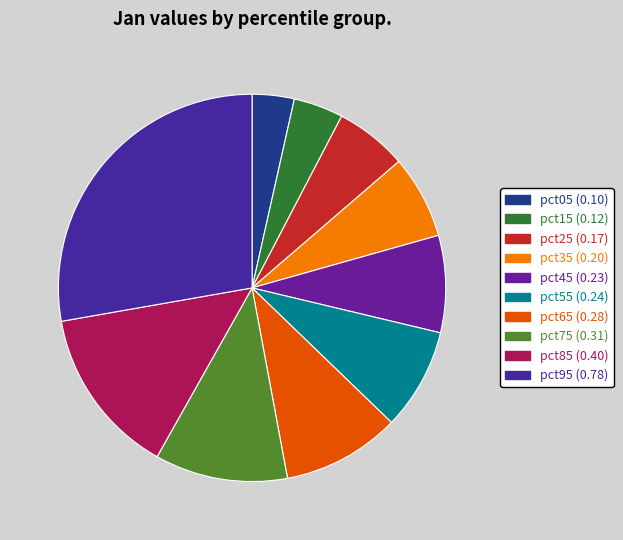

Is it true that pct75 is 11% of the pie?

True